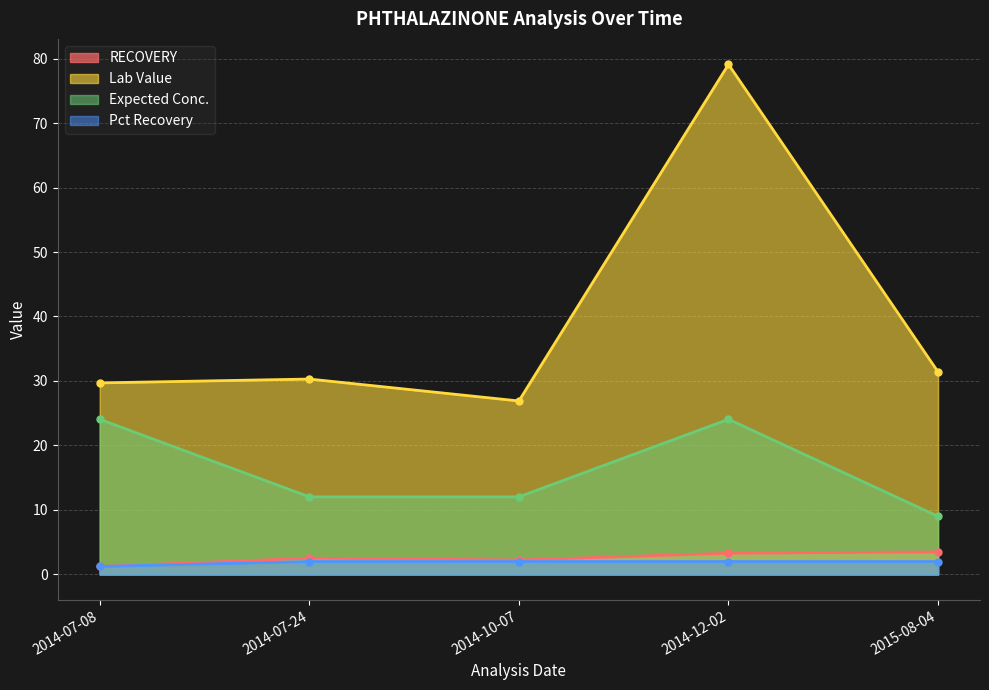

True or false: Expected Conc. and Pct Recovery intersect in this chart.

False